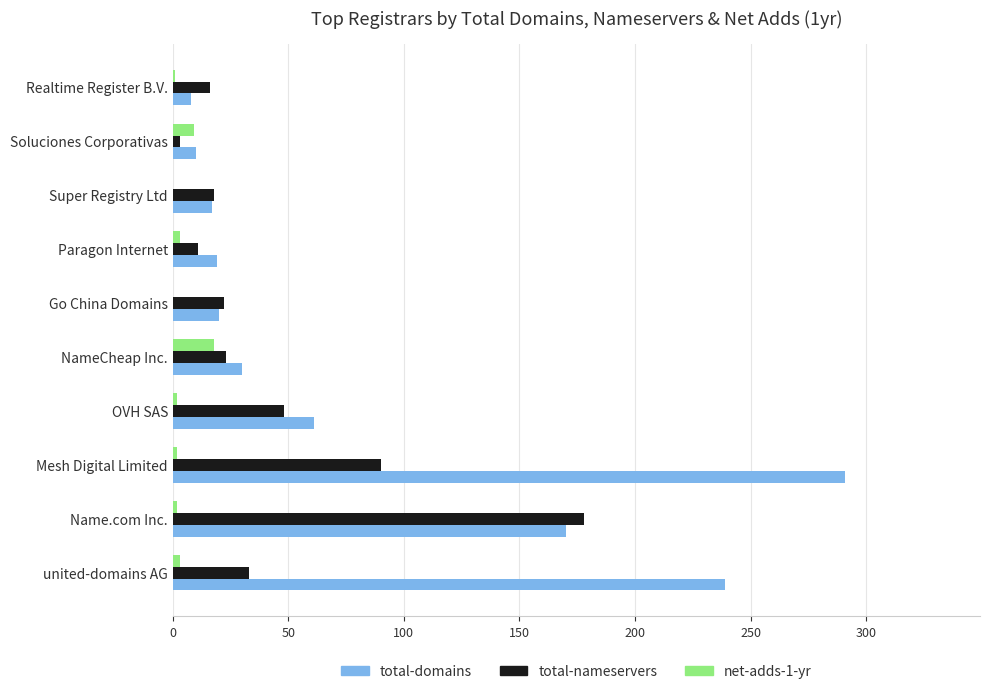

What is the maximum value shown in the chart?

291